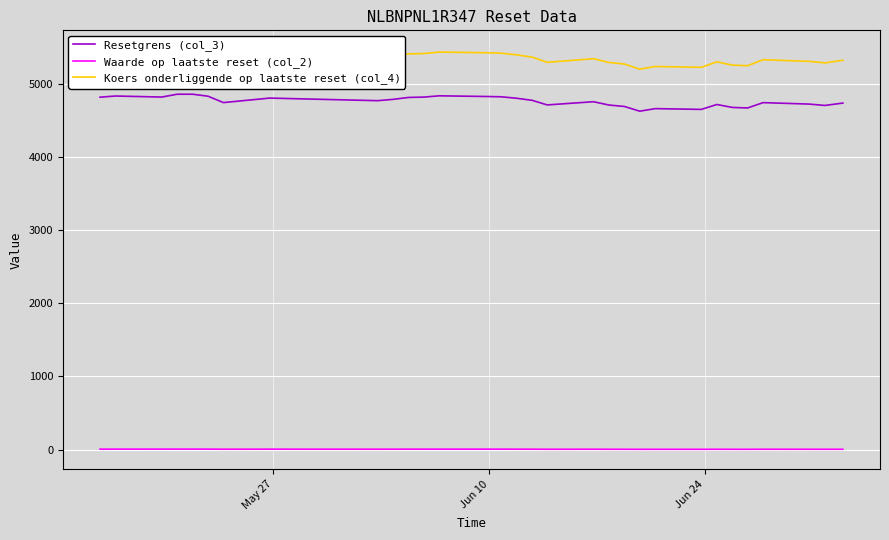

What are all the series names shown in the legend?

Resetgrens (col_3), Waarde op laatste reset (col_2), Koers onderliggende op laatste reset (col_4)